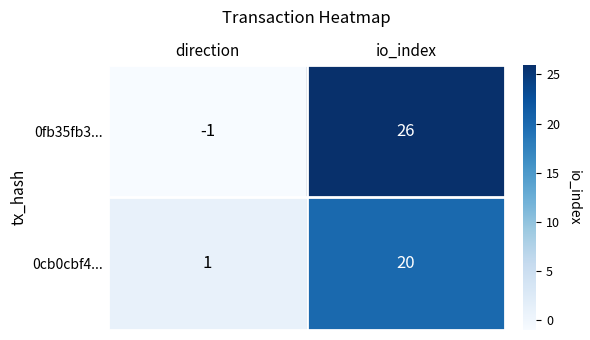

How many positive values does the 0fb35fb3... series have?

1